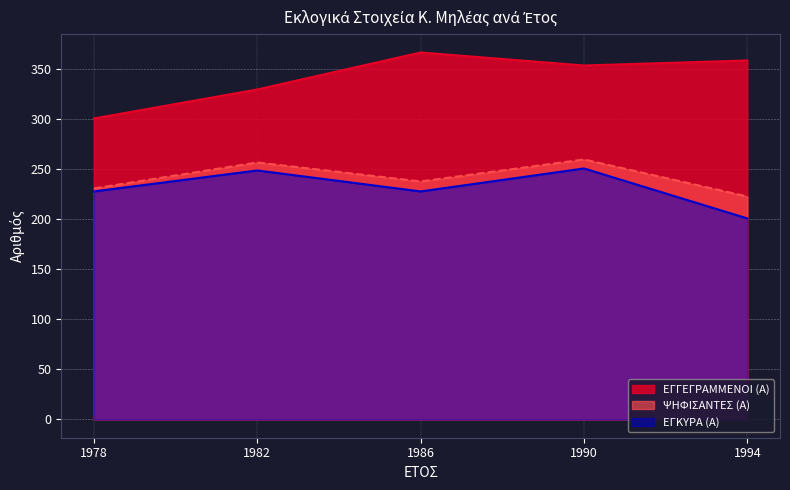

In ΨΗΦΙΣΑΝΤΕΣ (Α), how many points are higher than both neighbors (excluding endpoints)?

2